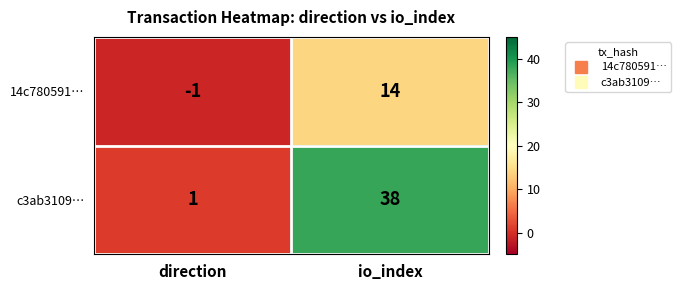

Reading right to left, list all the values displayed in this chart.

14c780591…: io_index=14	direction=-1
c3ab3109…: io_index=38	direction=1